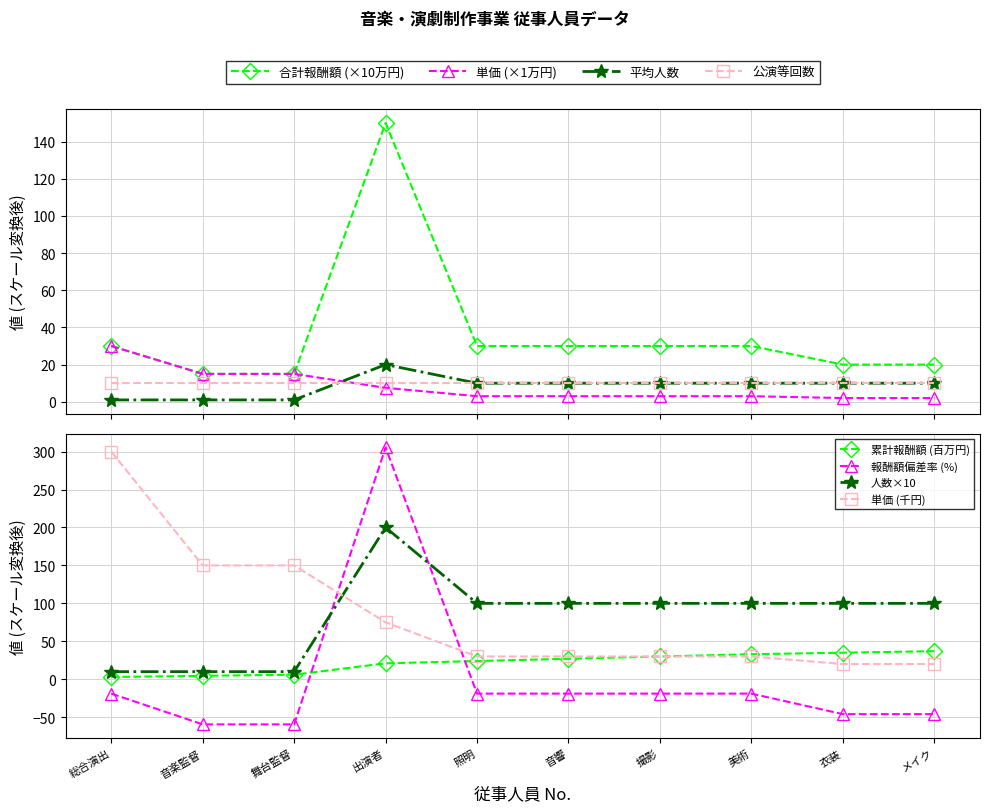

Which series has the widest spread of values?

全取組期間の合計報酬額